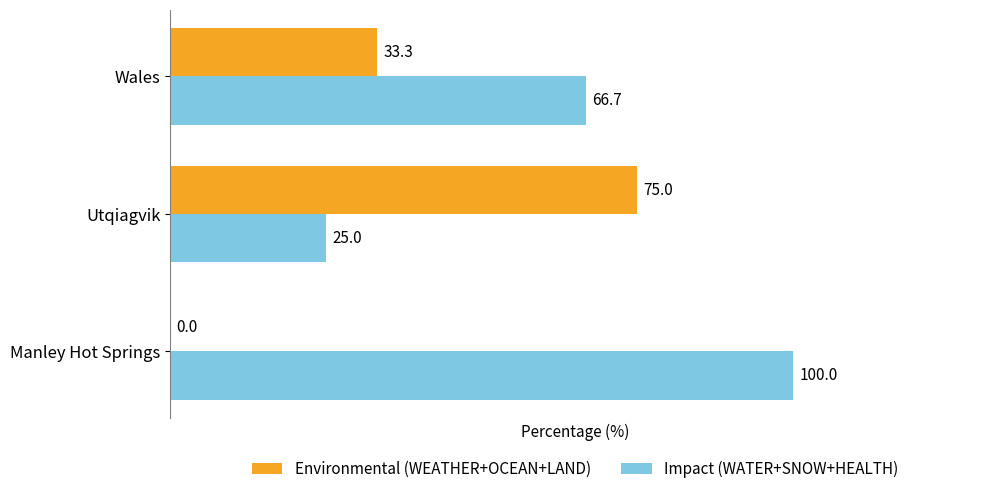

Where is Impact (WATER+SNOW+HEALTH) nearest to the value 62?

Wales